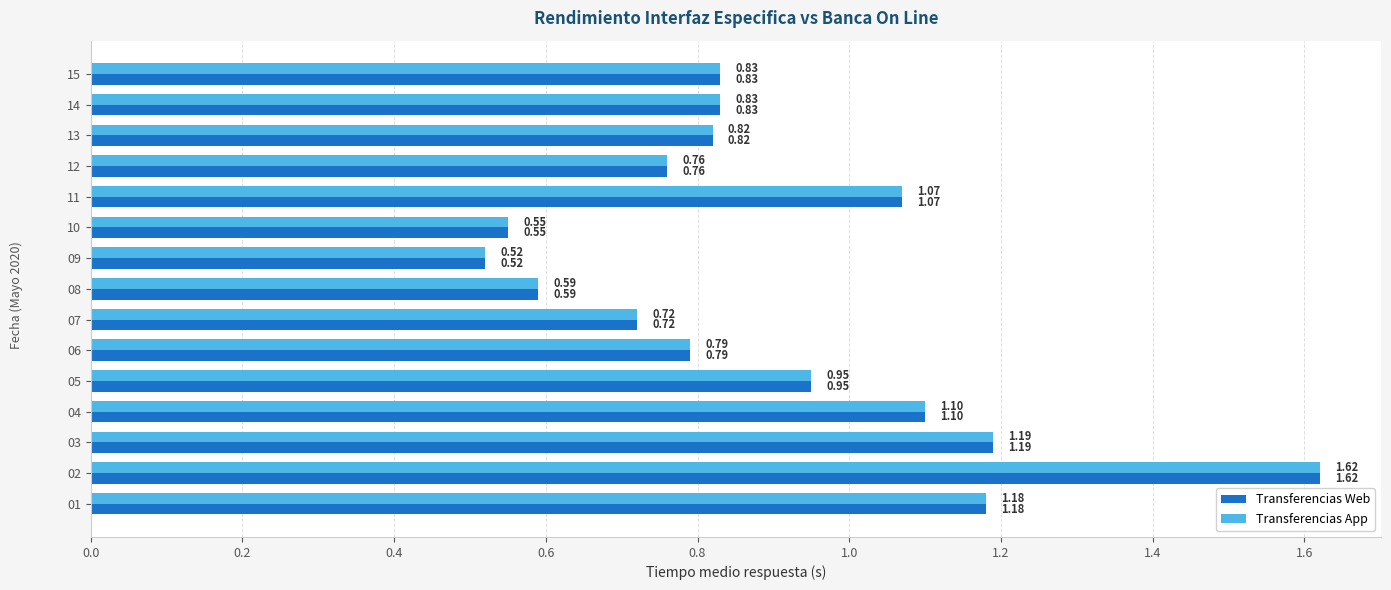

At how many categories does at least one series exceed 0?

15